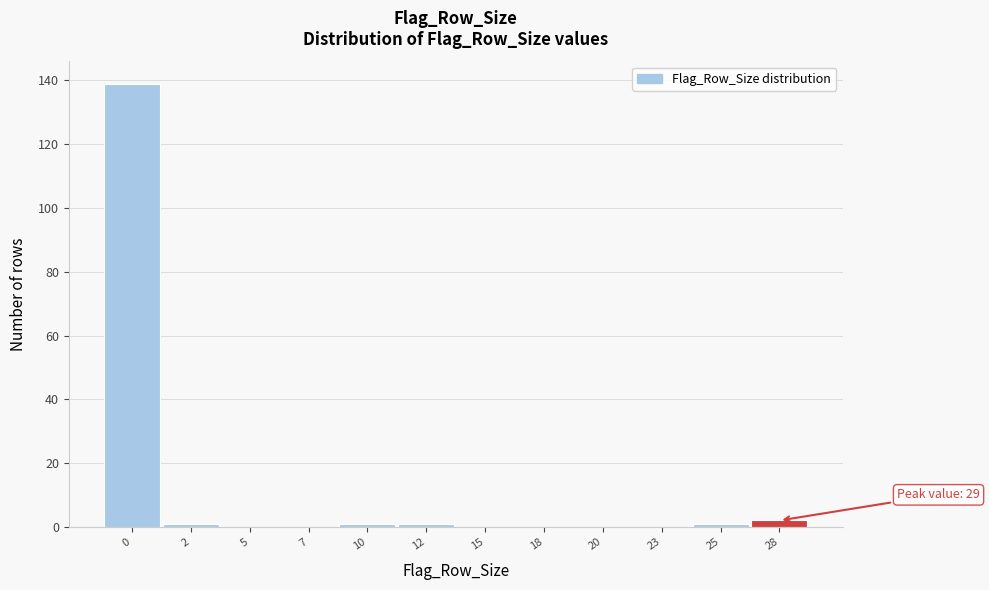

Reading left to right, extract all data points from this chart.

0=139	2=1	5=0	7=0	10=1	12=1	15=0	18=0	20=0	23=0	25=1	28=2